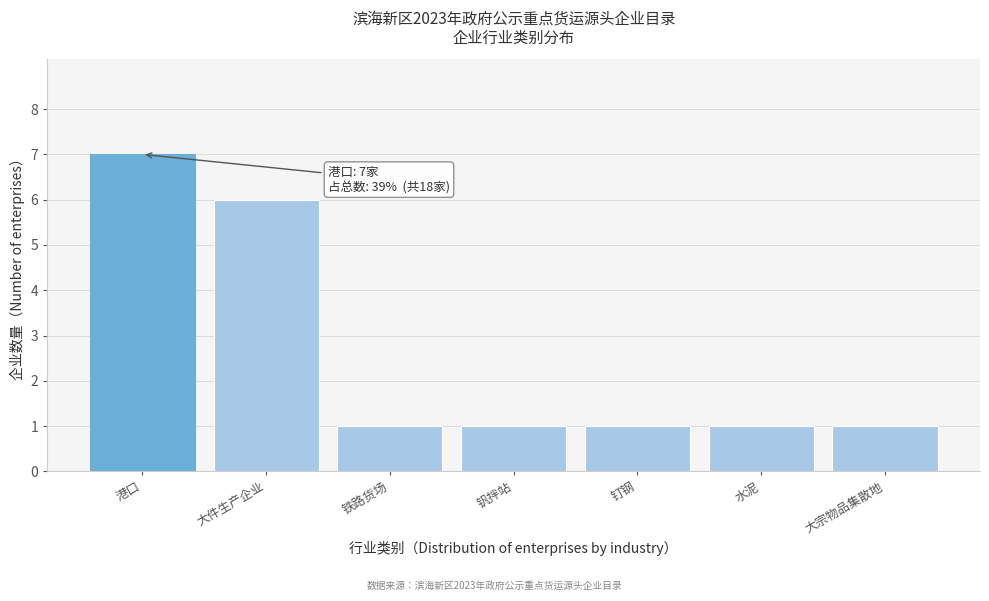

Reading left to right, transcribe all the data shown in this chart.

7	6	1	1	1	1	1